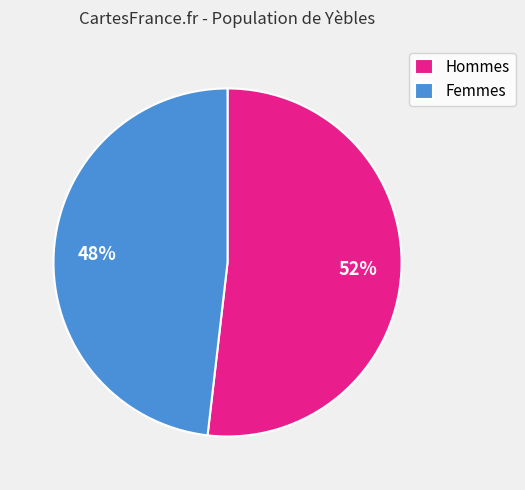

What is the ratio of the value at Femmes to the value at Hommes?

0.9